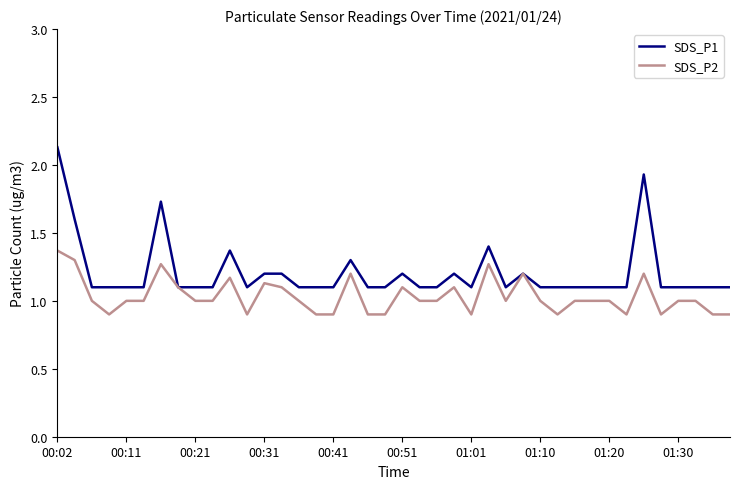

Which series has the largest total across all categories?

SDS_P1